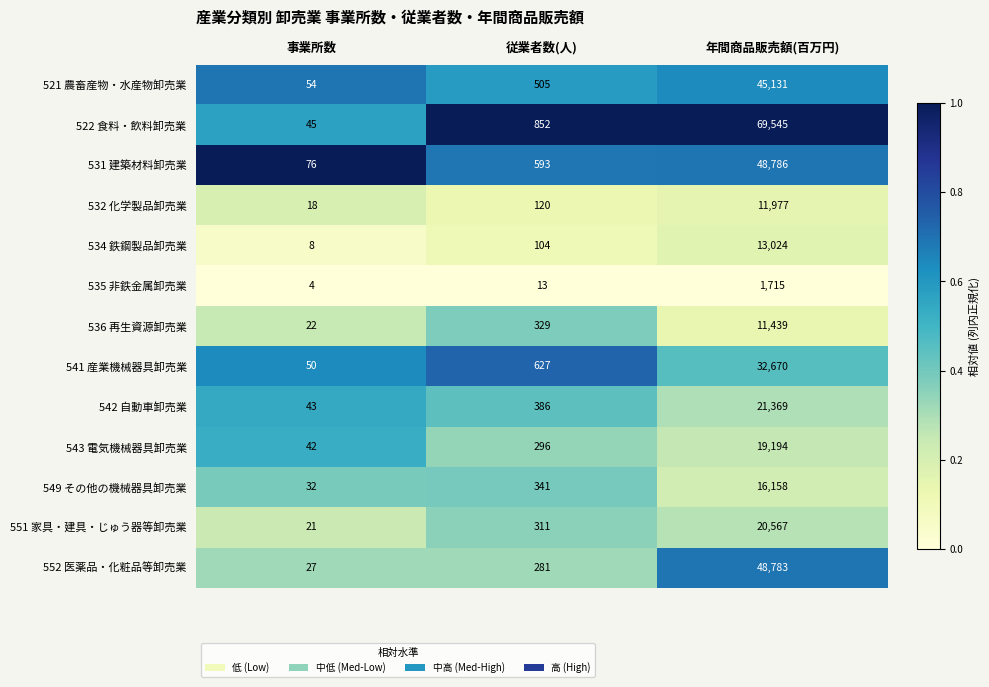

At which label is 522 食料・飲料卸売業 closest to 34795?

従業者数(人)